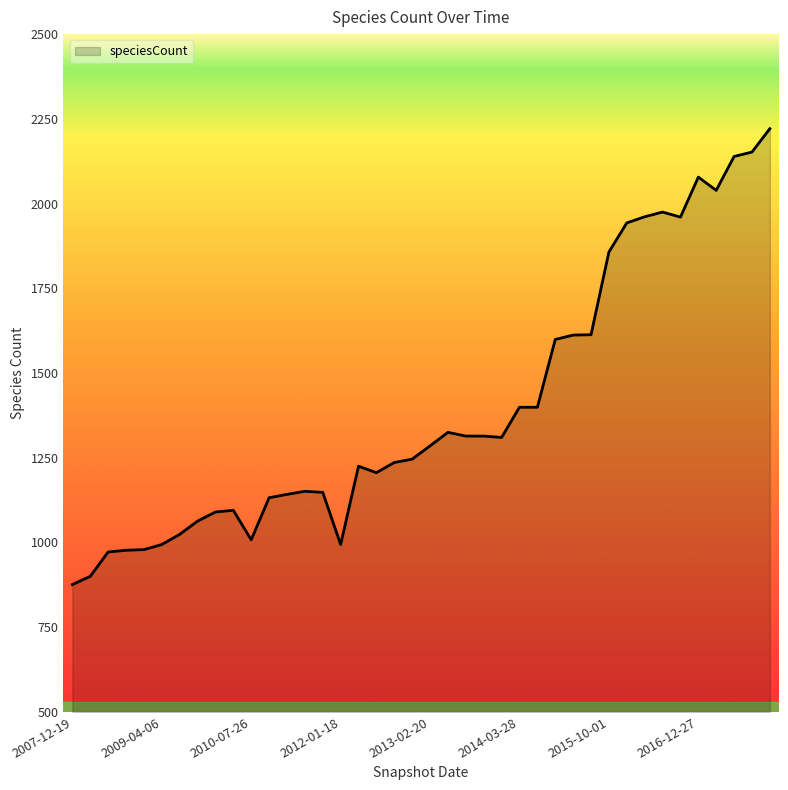

True or false: the data has more than 1 interior local peaks.

True